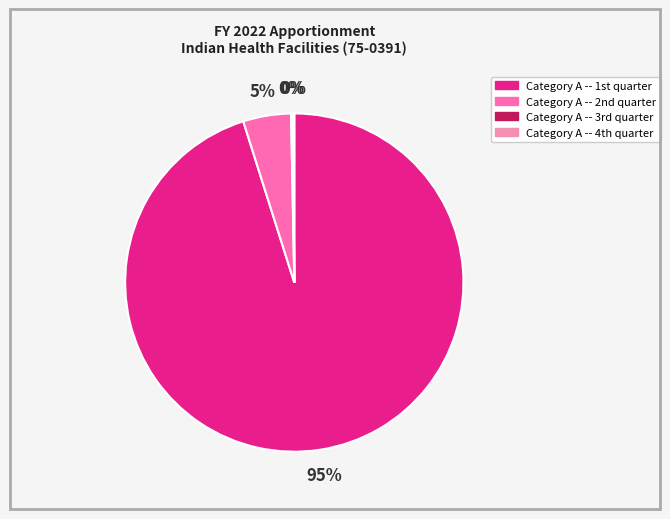

How many slices are in this pie chart?

4